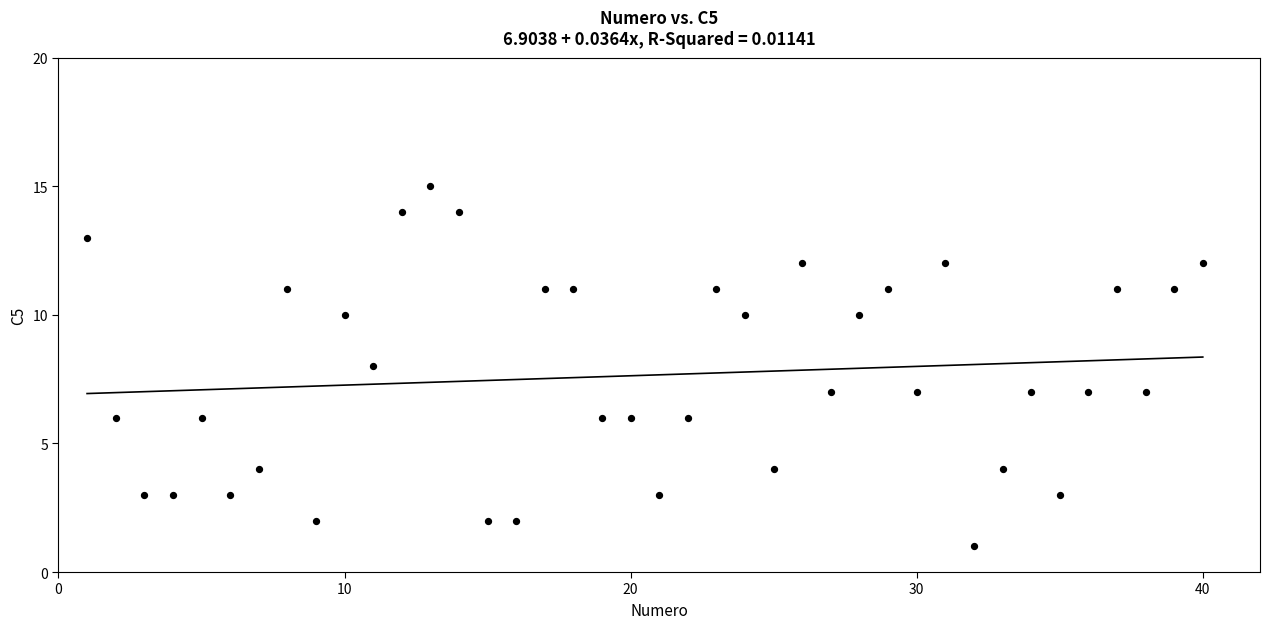

What is the range of X values (max minus min)?

39